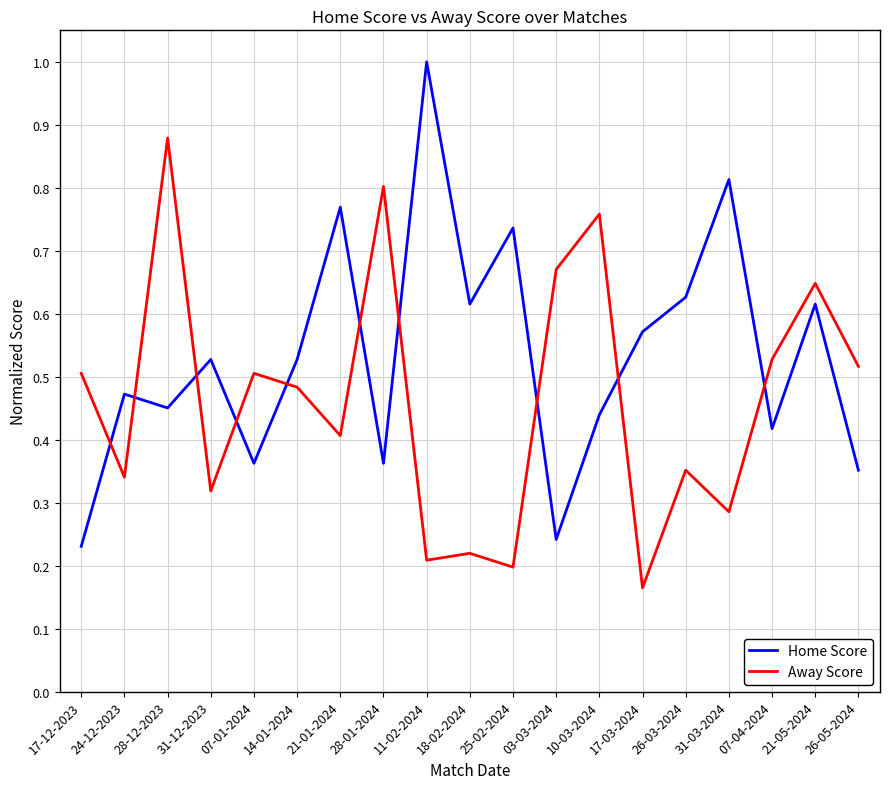

What is the highest value of the Home Score series?

1.0